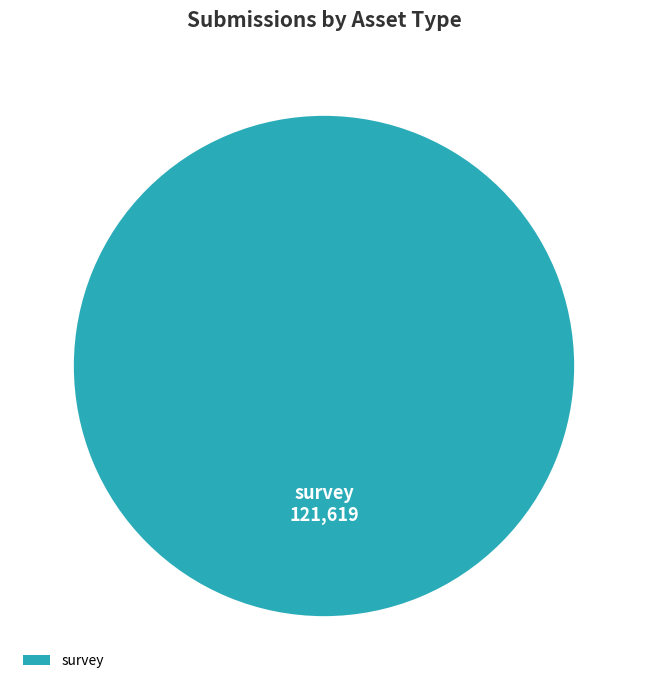

The survey slice represents 100% of the pie. True or false?

True